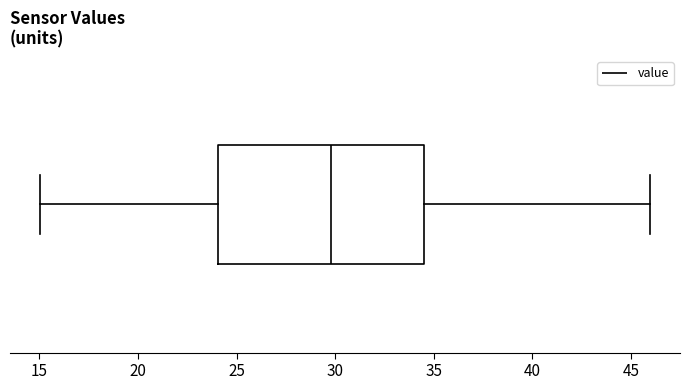

Transcribe this box plot: give where the median line is, the range the box spans, and where the two whiskers end, as read against the x-axis. The values are not printed on the chart, so give them approximately, as read against the axis.

median 30.0, box 24.0 to 34.5, whiskers 15.0 to 46.0